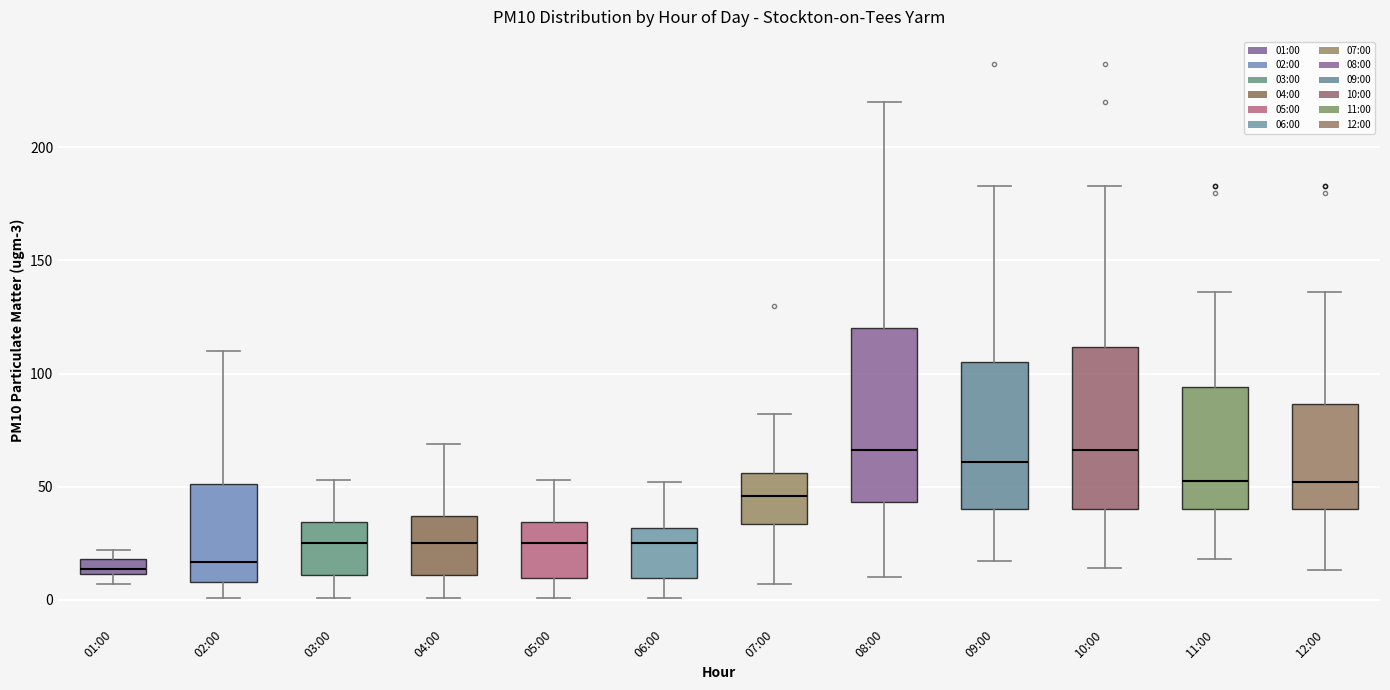

Comparing the boxes themselves (not the whiskers), which one is the tallest?

08:00